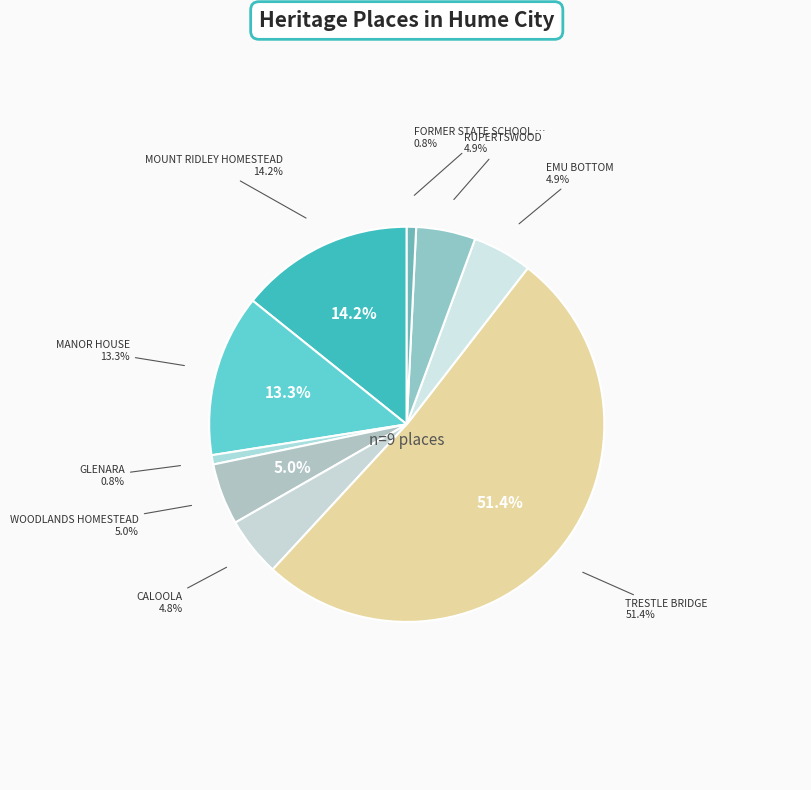

Which slice is the largest?

TRESTLE BRIDGE